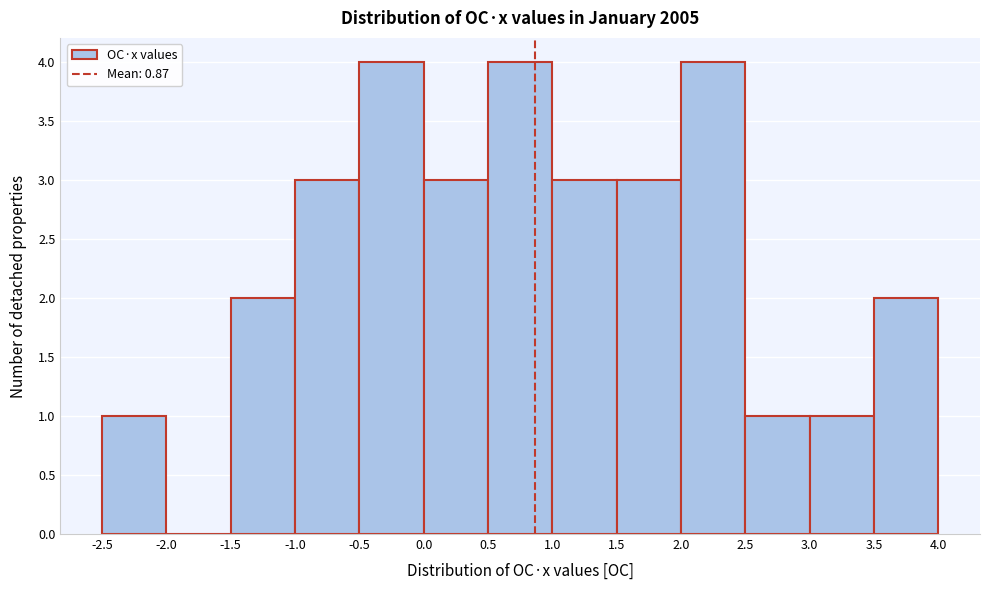

Reading left to right, transcribe this chart: for each bar, give the range it covers on the x-axis and its height. The values are not printed on the chart, so give them approximately, as read against the axis.

-2.5 to -2.0: 1
-2.0 to -1.5: 0
-1.5 to -1.0: 2
-1.0 to -0.5: 3
-0.5 to 0.0: 4
0.0 to 0.5: 3
0.5 to 1.0: 4
1.0 to 1.5: 3
1.5 to 2.0: 3
2.0 to 2.5: 4
2.5 to 3.0: 1
3.0 to 3.5: 1
3.5 to 4.0: 2